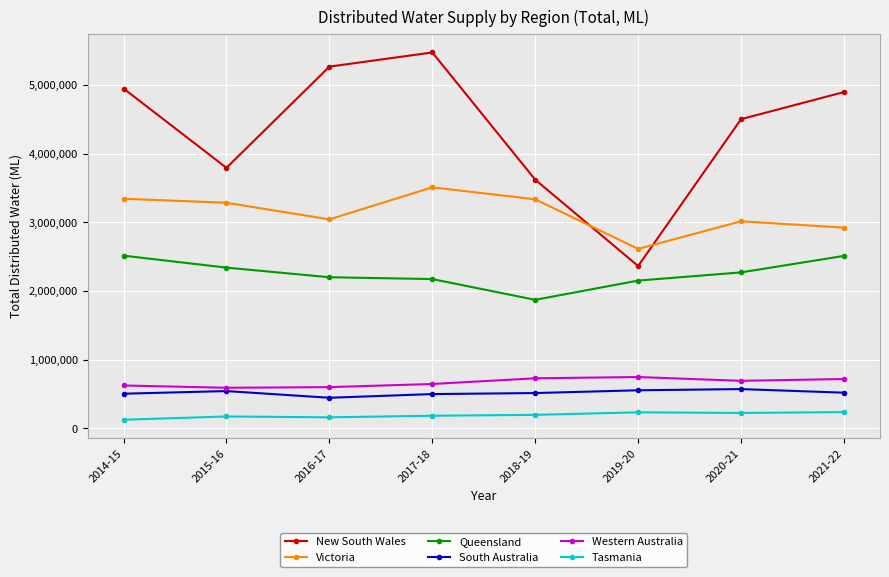

True or false: Victoria and South Australia cross at least once.

False